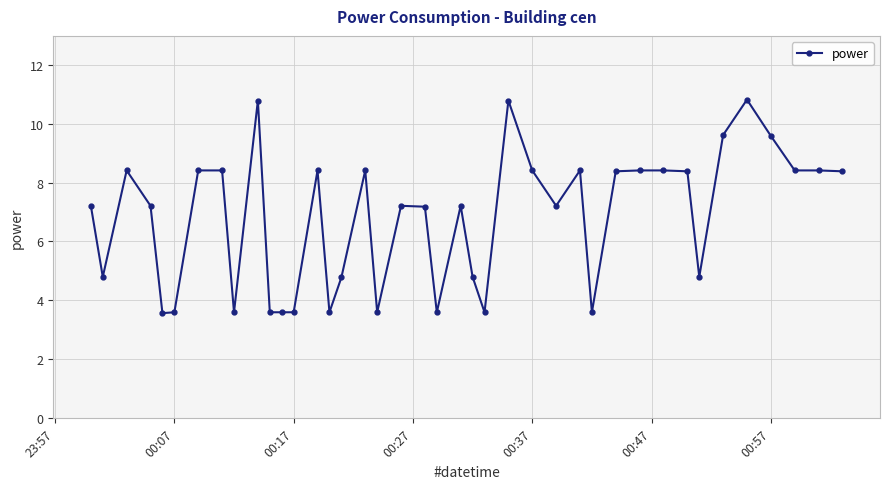

Reading left to right, transcribe all the data shown in this chart.

7.2	4.8	8.4	7.2	3.6	3.6	8.4	8.4	3.6	10.8	3.6	3.6	3.6	8.4	3.6	4.8	8.4	3.6	7.2	7.2	3.6	7.2	4.8	3.6	10.8	8.4	7.2	8.4	3.6	8.4	8.4	8.4	8.4	4.8	9.6	10.8	9.6	8.4	8.4	8.4